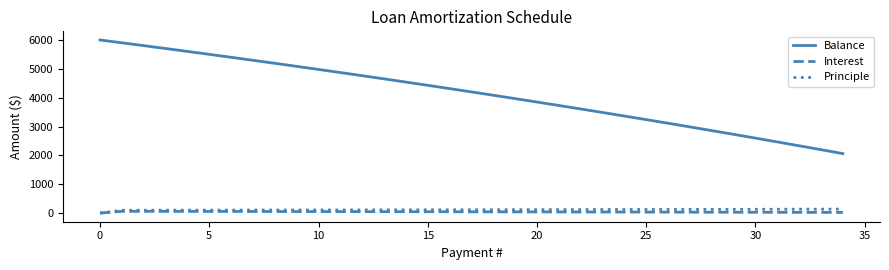

Which series has the widest spread of values?

Balance